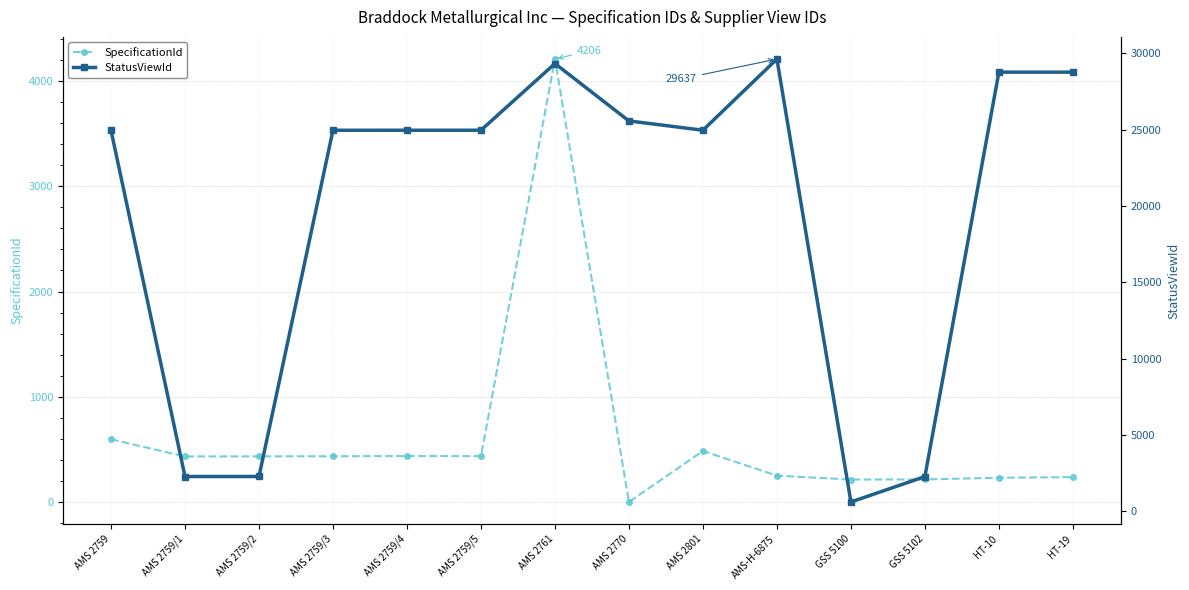

How many series are shown in this chart?

2